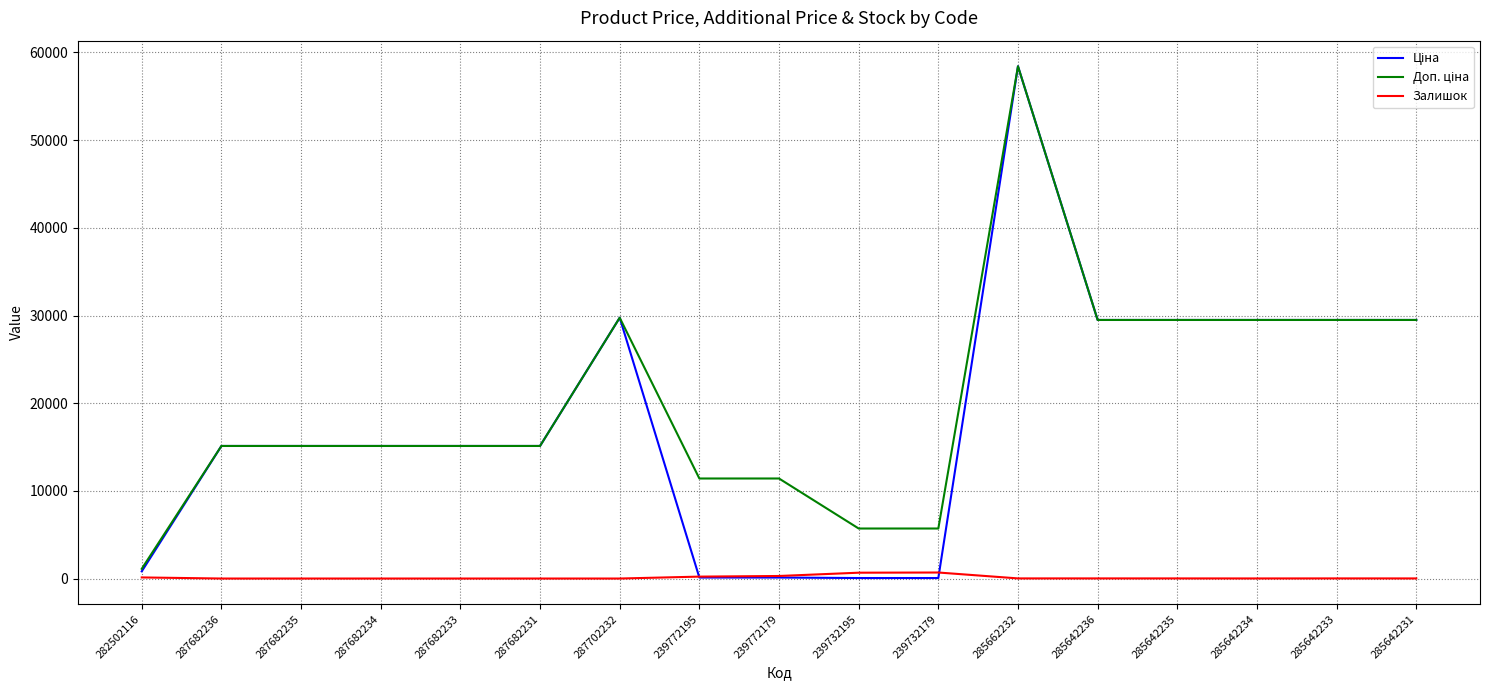

What is the difference between the maximum and minimum values in the Залишок series?

686.0